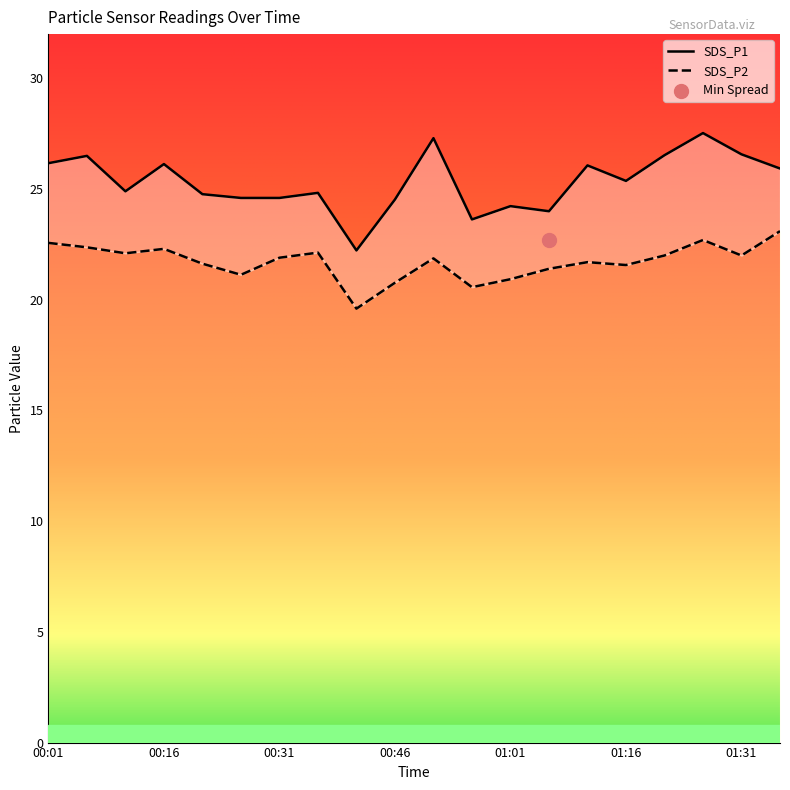

At how many categories does at least one series exceed 21?

20